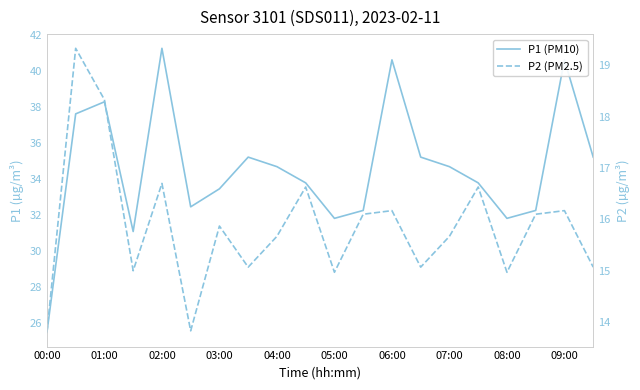

True or false: P1 and P2 cross at least once.

False